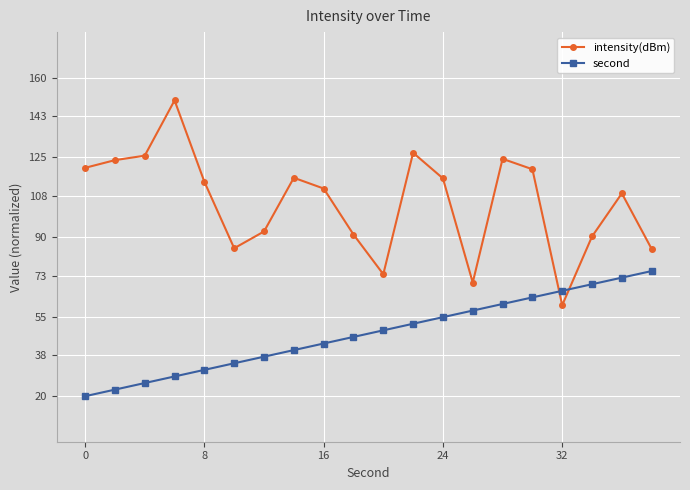

At how many categories does at least one series exceed 98?

12